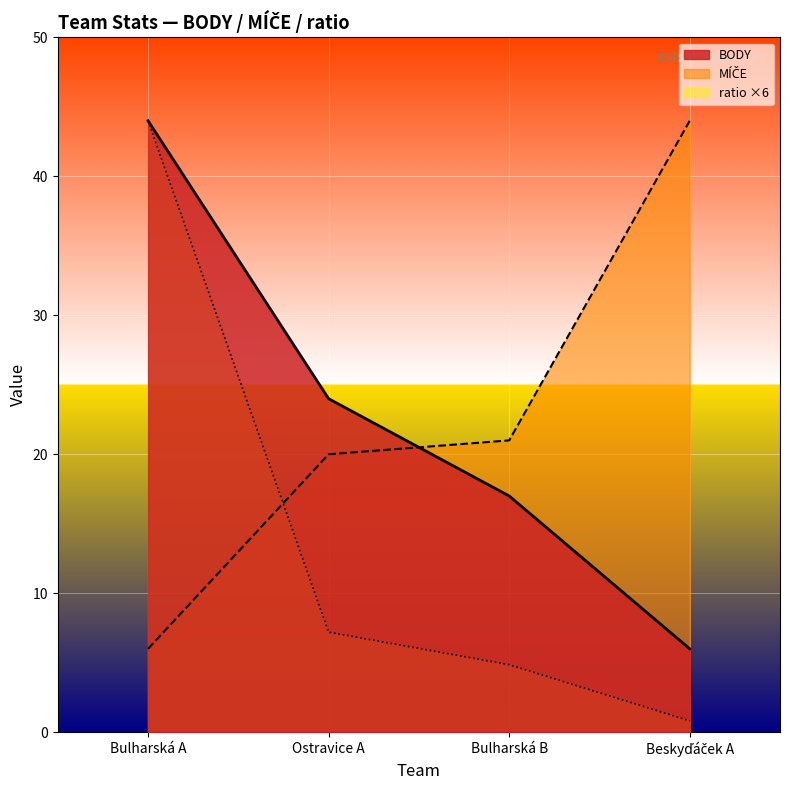

What is the approximate value of ratio at Bulharská A?

44.0